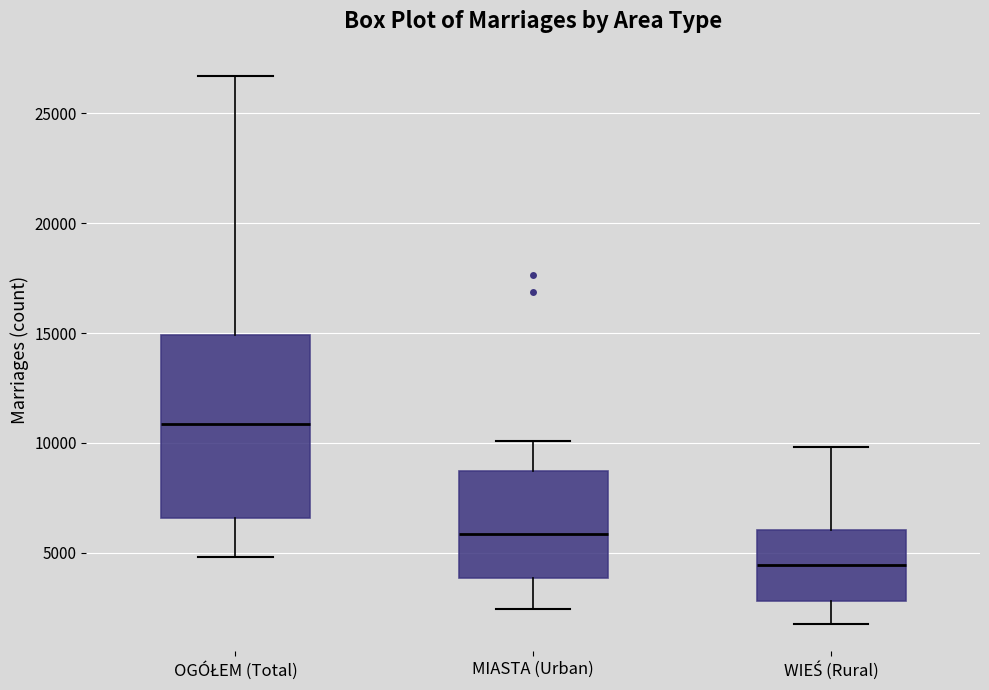

Where does the median line of the box for OGÓŁEM (Total) sit on the y-axis? The values are not printed on the chart, so give them approximately, as read against the axis.

11000